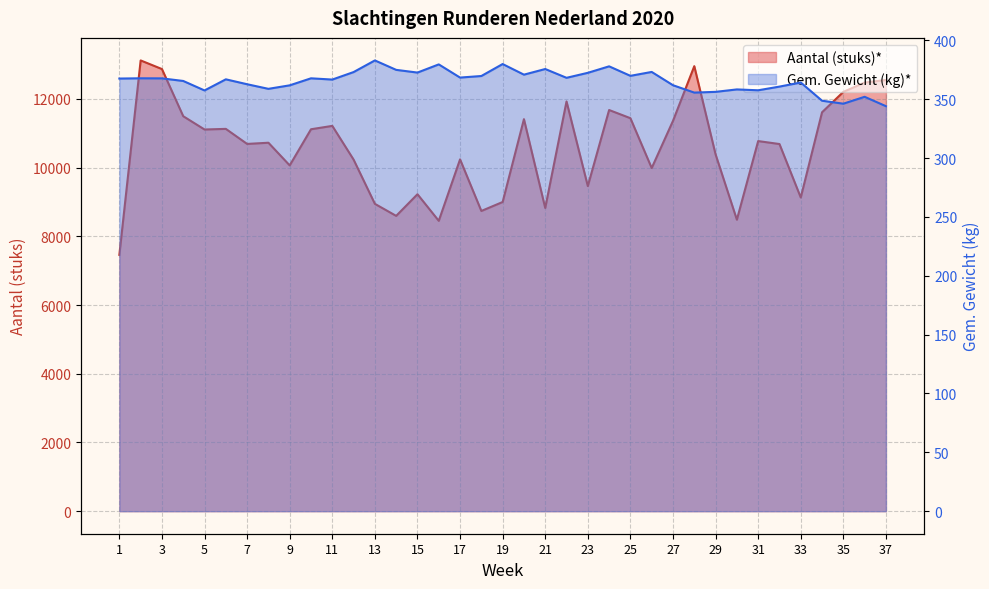

Reading right to left, list all the values displayed in this chart.

Aantal (stuks)*: 12549.0	12474.0	12203.0	11609.0	9129.0	10685.0	10771.0	8483.0	10384.0	12951.0	11359.0	9986.0	11437.0	11675.0	9461.0	11924.0	8824.0	11409.0	8998.0	8737.0	10239.0	8450.0	9224.0	8594.0	8944.0	10232.0	11213.0	11115.0	10063.0	10723.0	10688.0	11126.0	11108.0	11494.0	12867.0	13118.0	7460.0
Gem. Gewicht (kg)*: 344.1	352.1	346.2	348.8	364.2	360.8	357.6	358.4	356.3	355.7	361.9	373.2	369.9	378.0	372.5	368.2	375.7	370.9	379.9	369.8	368.4	379.6	372.7	375.0	383.0	373.1	366.8	367.8	361.9	358.9	362.8	366.9	357.5	365.6	367.8	367.8	367.6